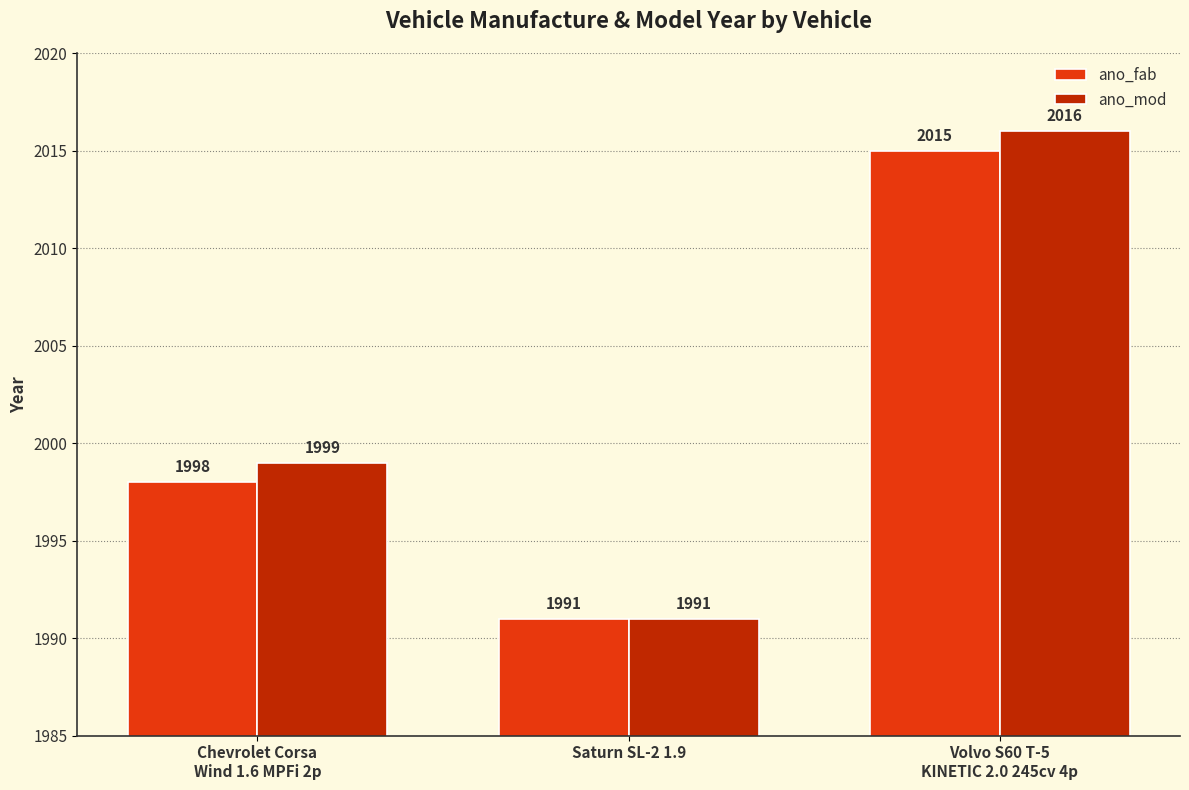

What is the sum of all ano_fab values?

6004